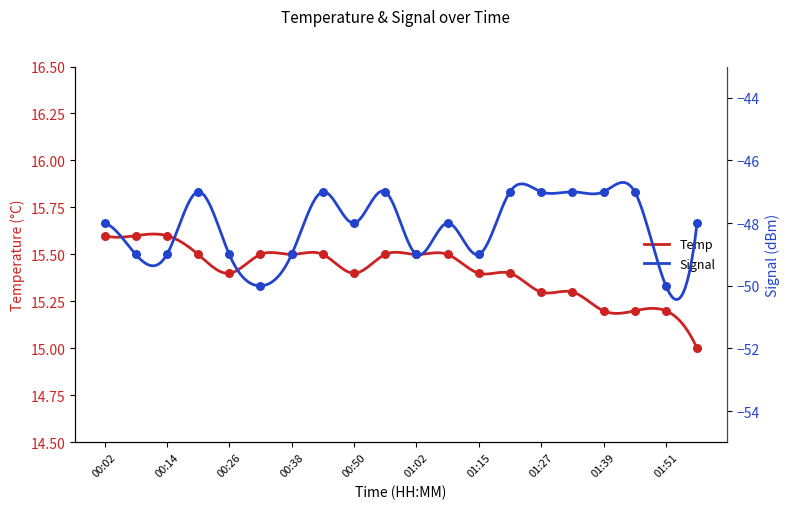

Is the value of Signal at 01:39 greater than the value of Temp at 01:09?

No